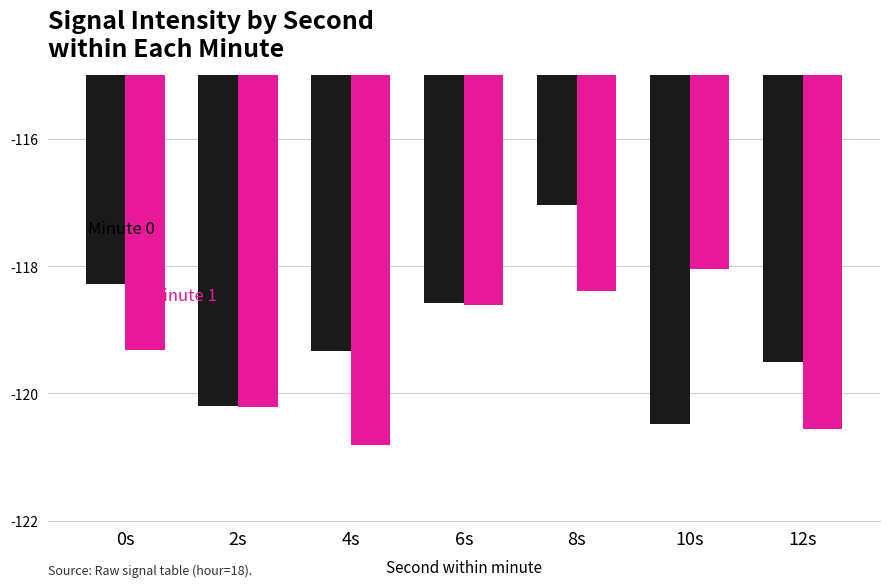

What is the spread (max minus min) of values at 10s?

2.4